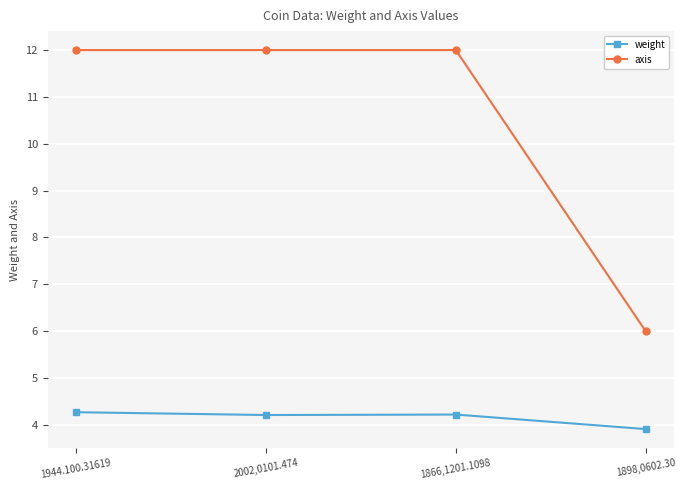

Is it true that axis equals 19.7 at 1866,1201.1098?

False